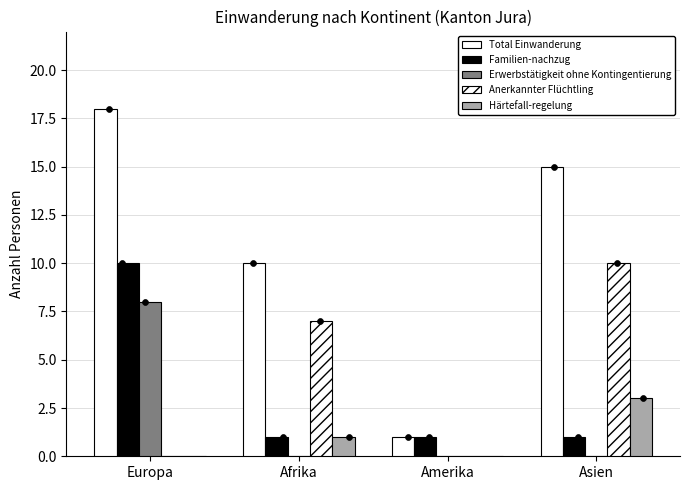

Which series contains the highest Y value?

Total Einwanderung